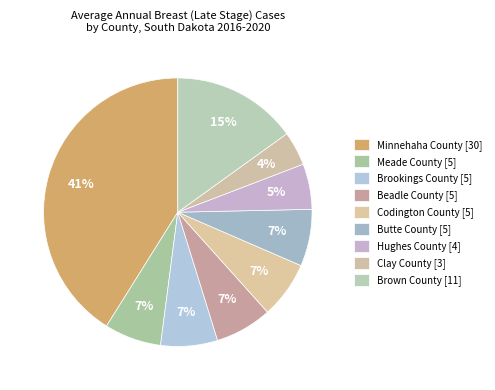

True or false: Brookings County accounts for 21% of the total.

False